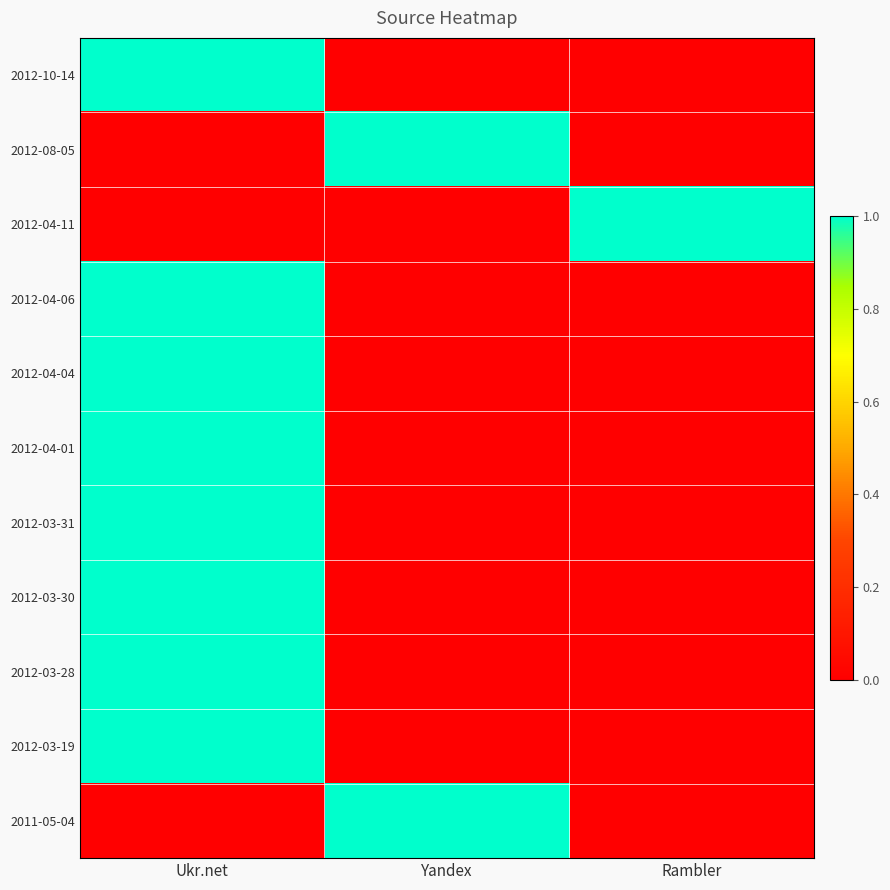

What is the difference between the highest and lowest values at Rambler?

1